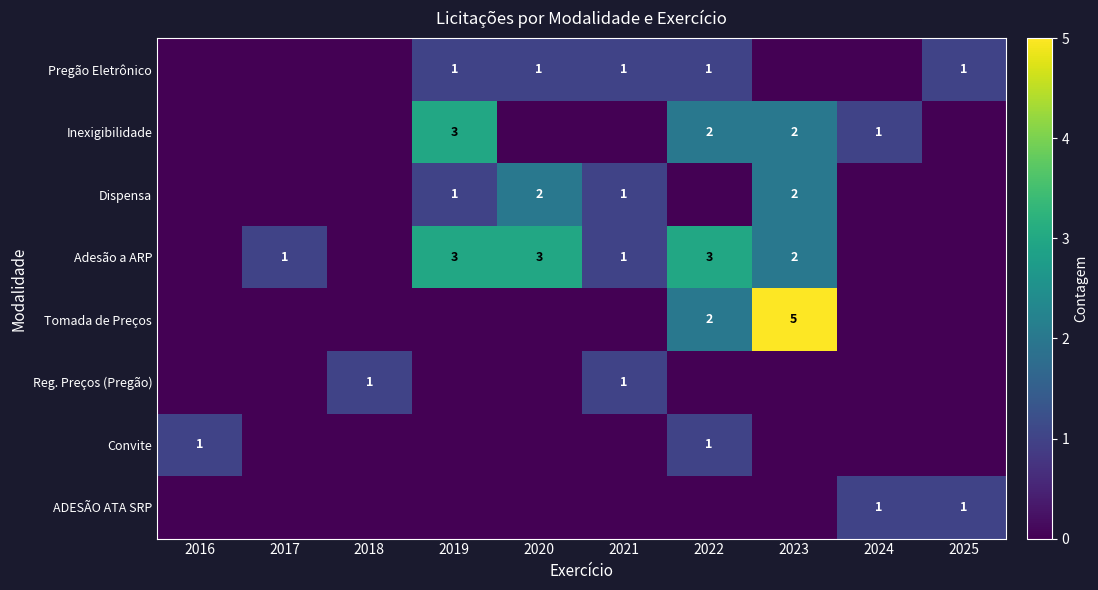

What is the difference between the Dispensa values at 2022 and 2021?

1